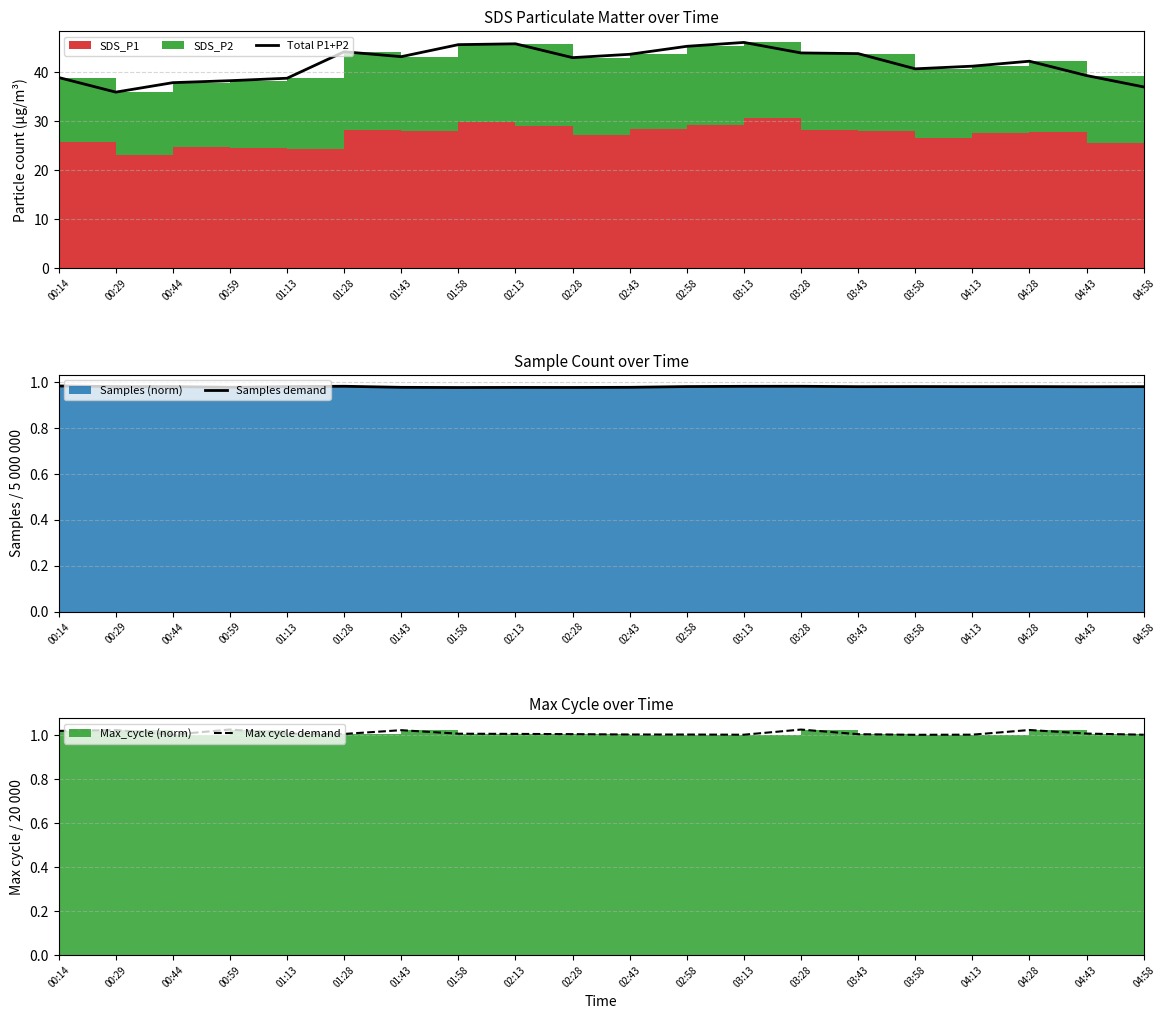

What is the approximate value of Max cycle demand at 00:14?

1.0